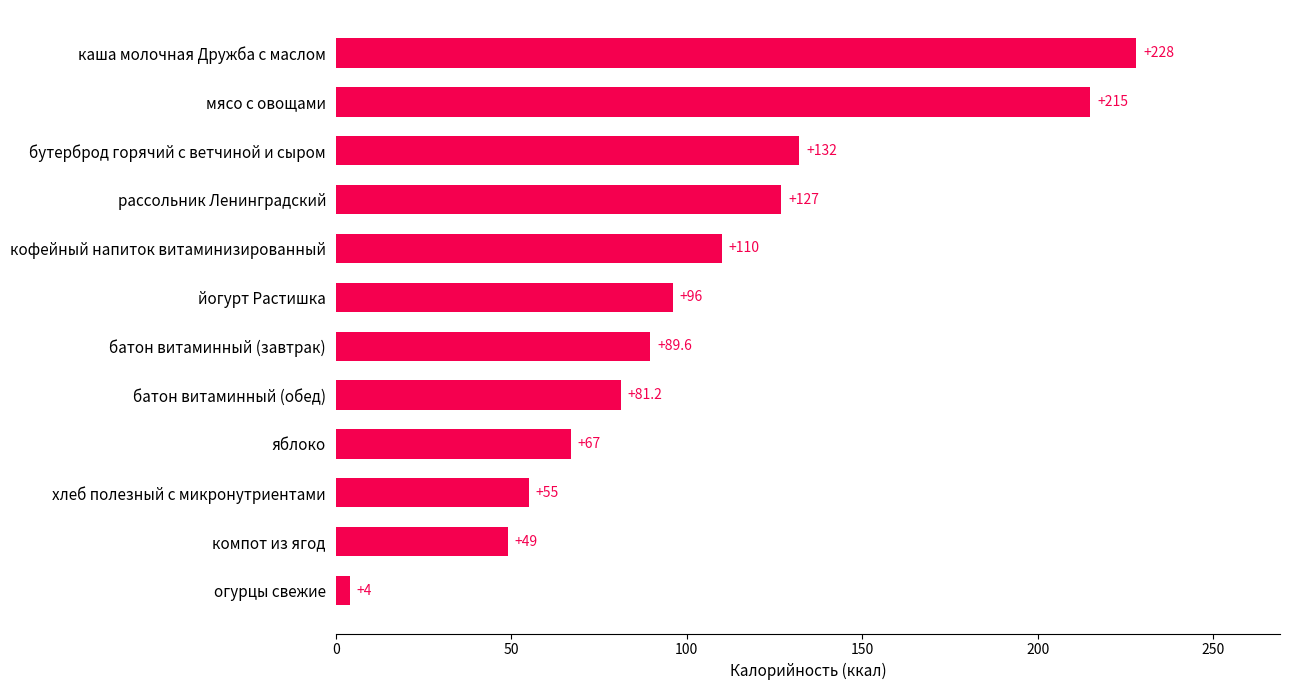

At which label is the value closest to 116?

кофейный напиток витаминизированный